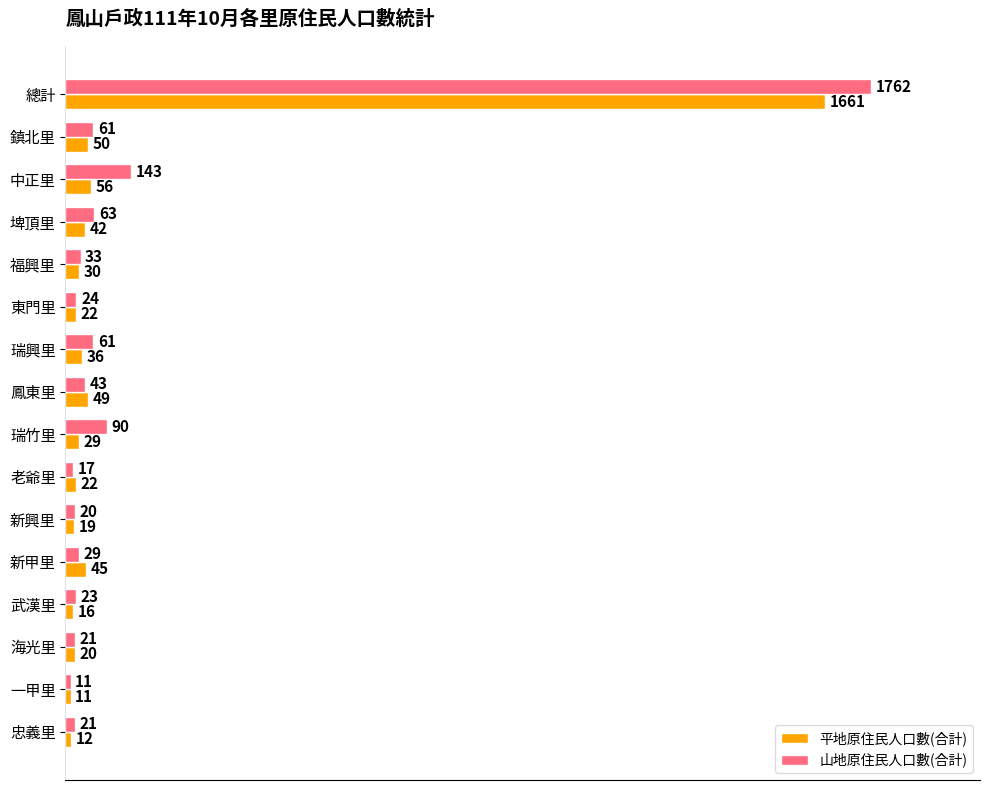

Rank the series by their average value, from highest to lowest.

山地原住民人口數(合計), 平地原住民人口數(合計)